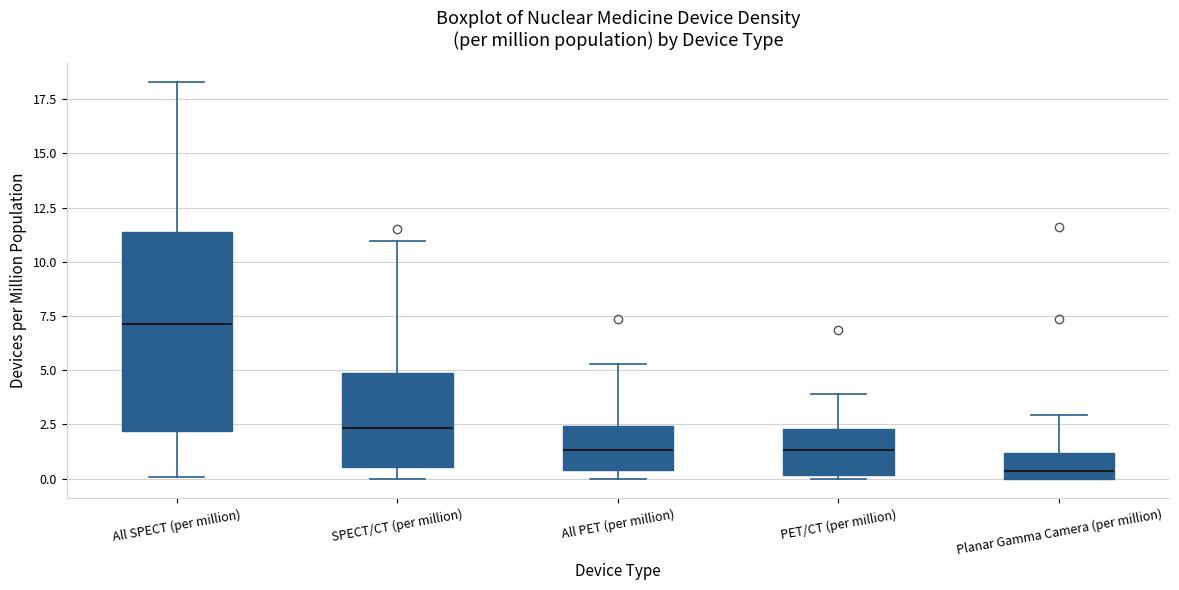

Comparing the boxes themselves (not the whiskers), which one is the tallest?

All SPECT (per million)